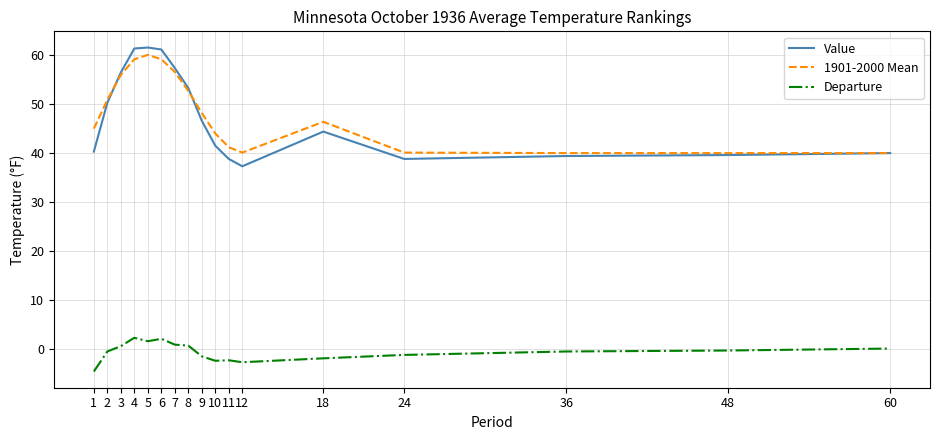

The Value series shows 64.3 at 12. True or false?

False